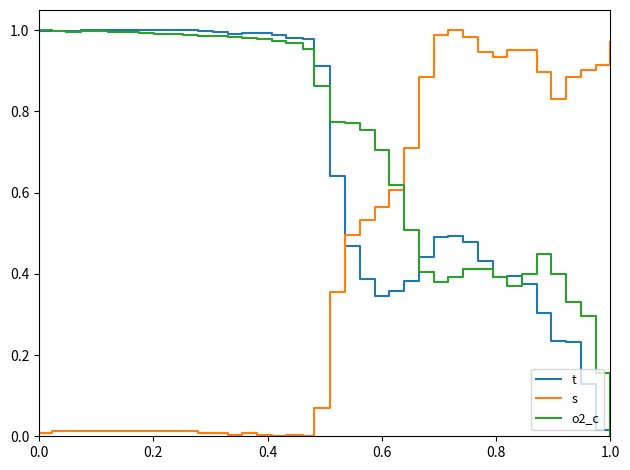

Which series has the largest total across all categories?

o2_c